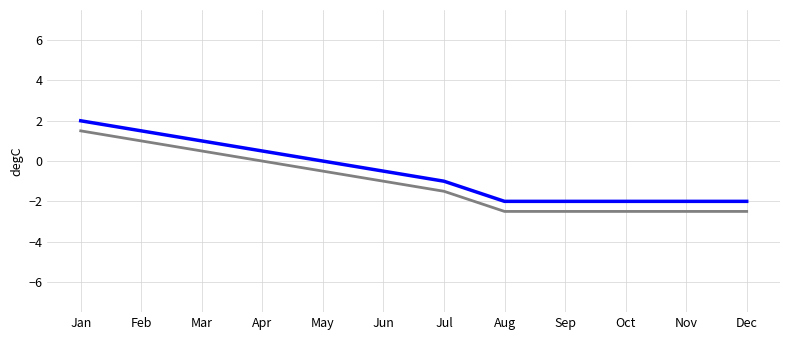

Which category has the highest value across all series?

Jan